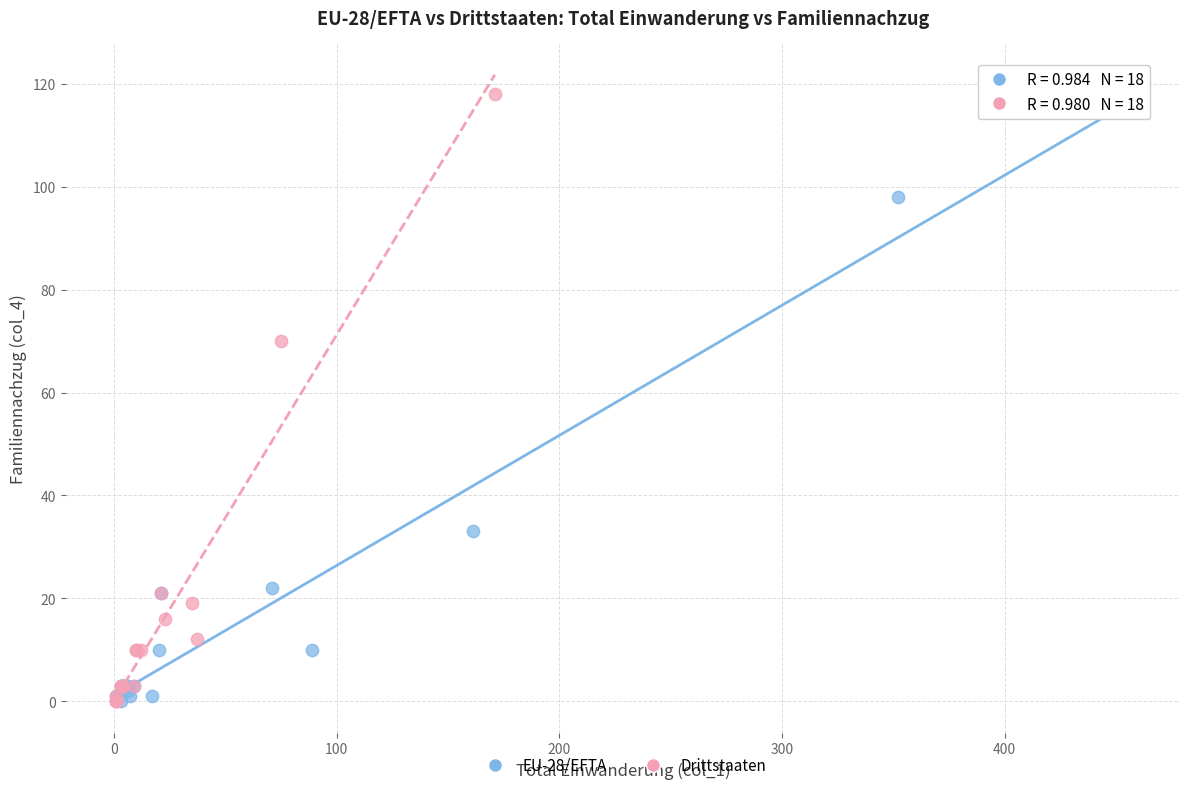

Which series has the largest Y range (max minus min)?

Drittstaaten